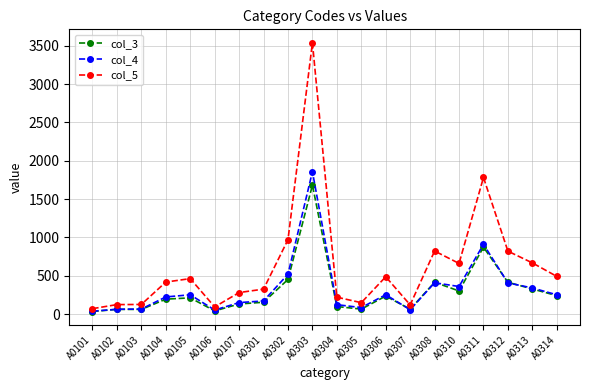

Which series changed the most between A0103 and A0306?

col_5